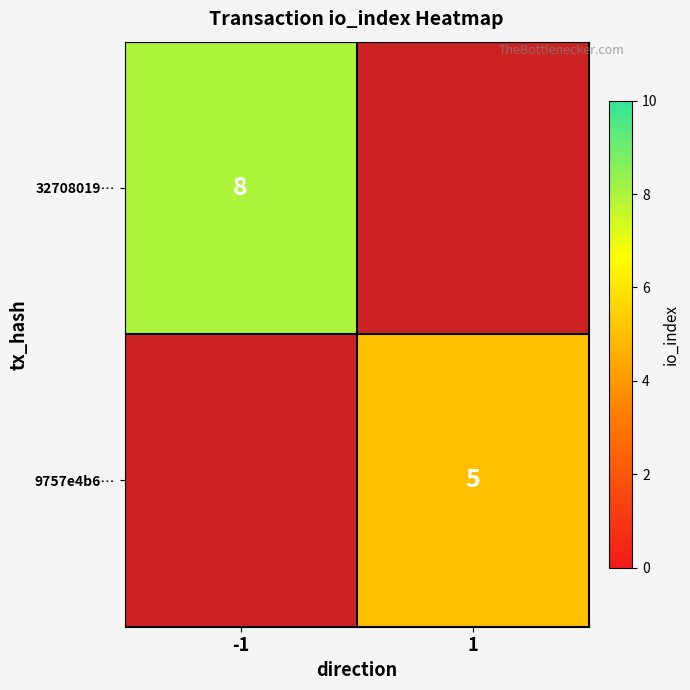

The value of 32708019… at -1 is 8. True or false?

True